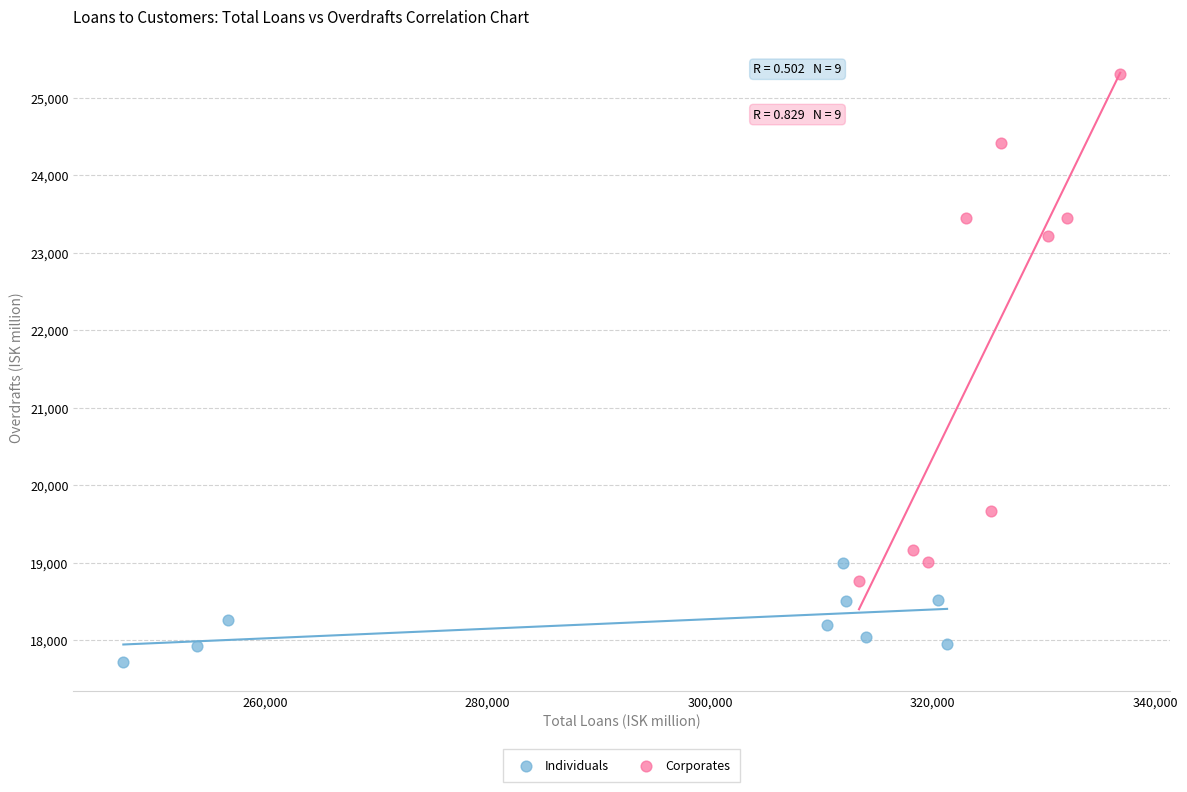

Which series has the widest spread of Y values?

Corporates